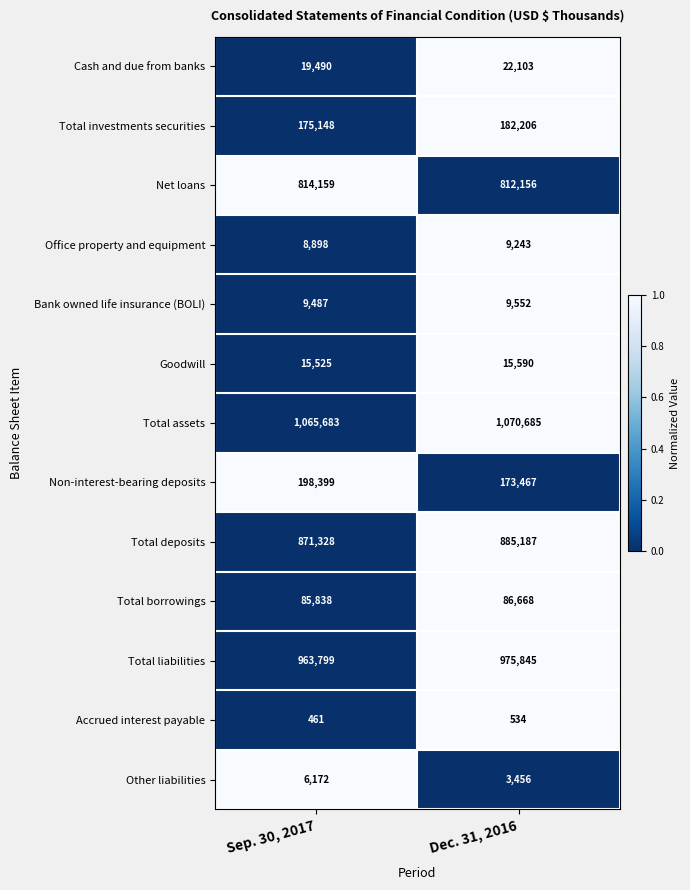

What is the total value across all series at Dec. 31, 2016?

4246692